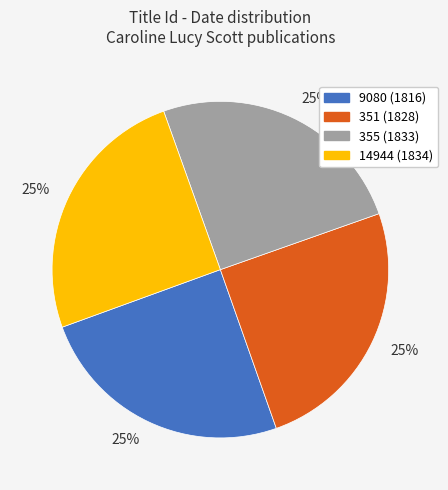

True or false: 351 accounts for 25% of the total.

True